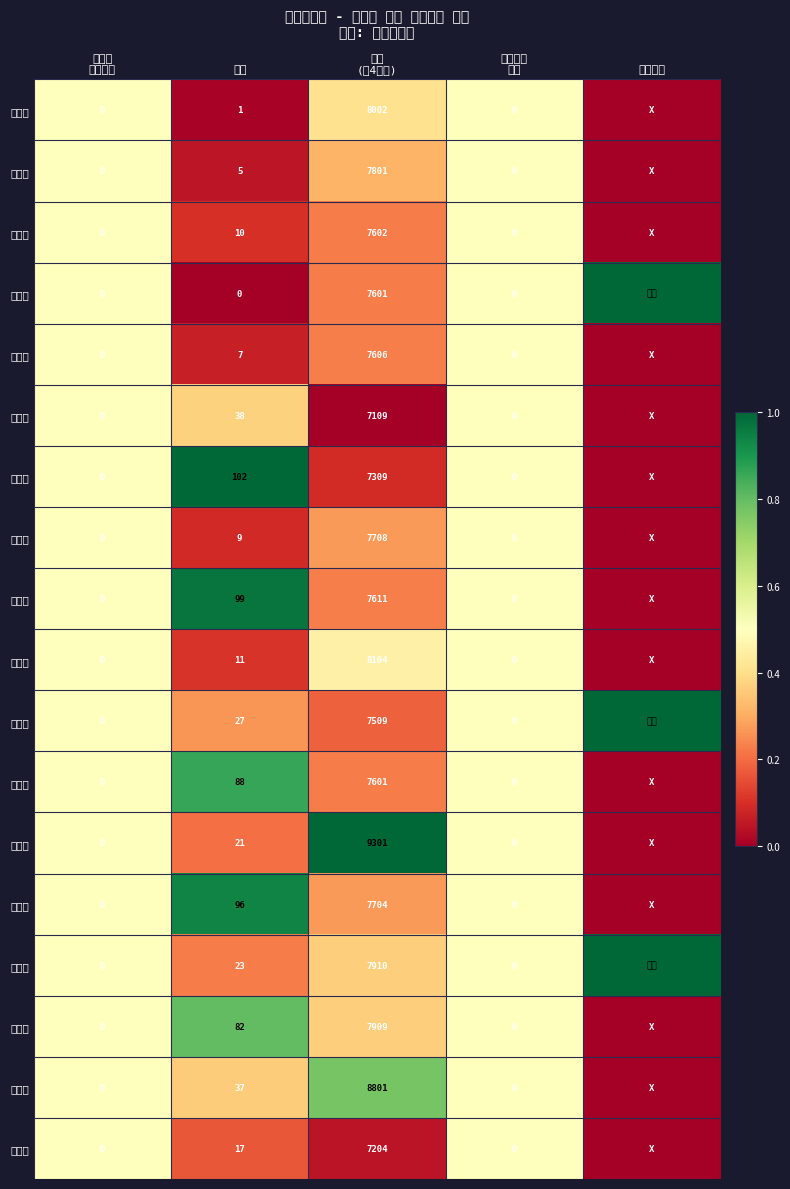

The value of 문상용 at 배번 is 64.6. True or false?

False